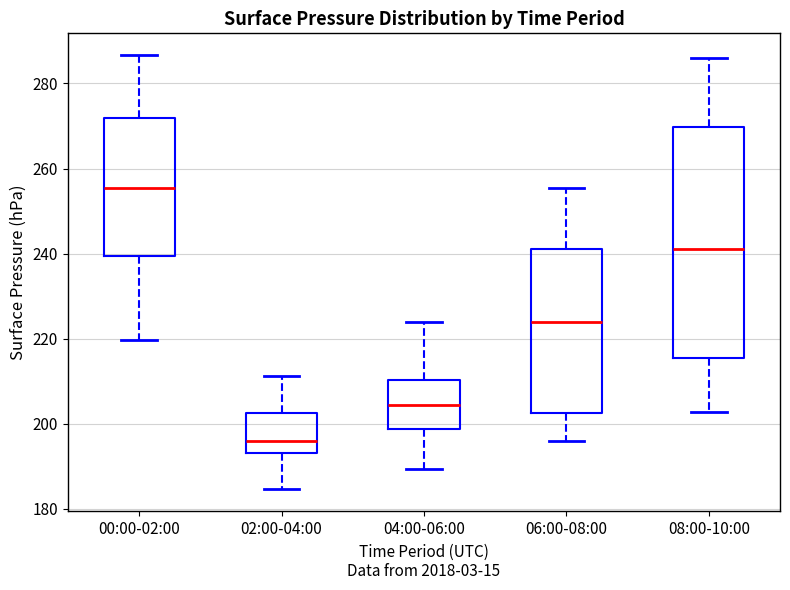

Which box has the highest median line?

00:00-02:00